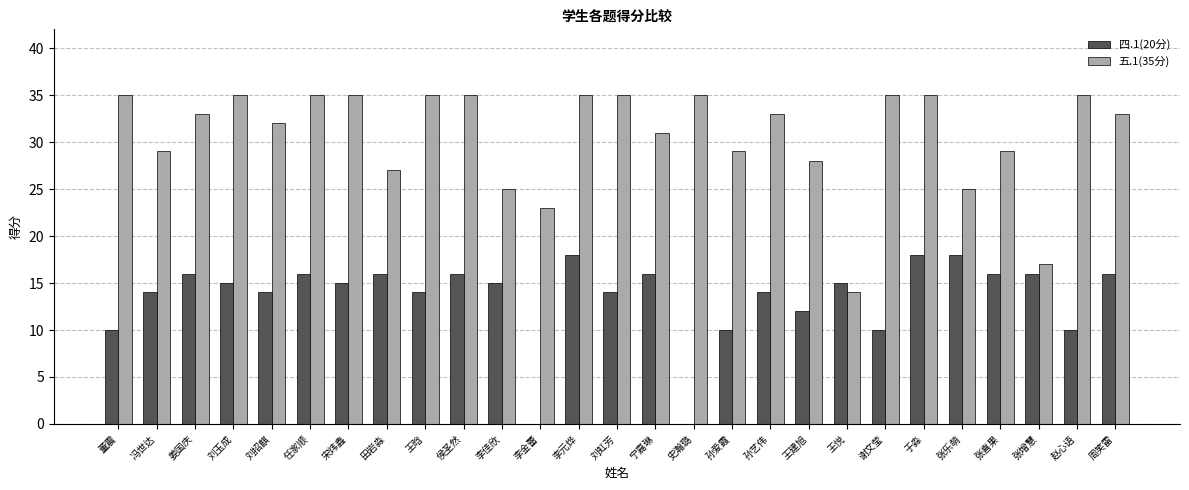

At which label does 四.1(20分) first exceed 15?

姜国庆